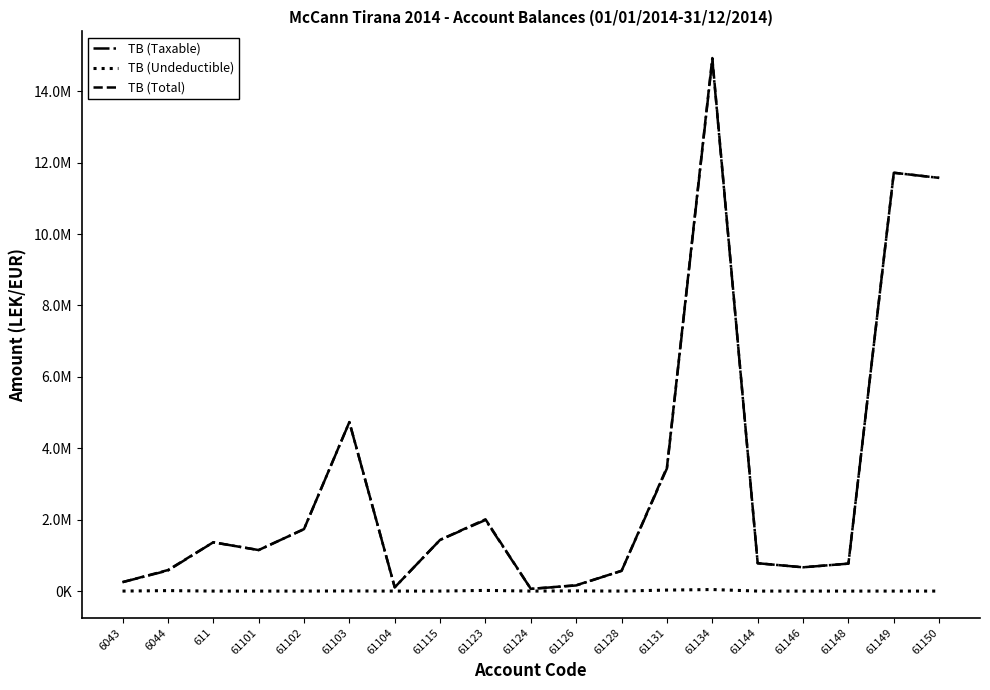

Which category has the highest value in the TB (Taxable) series?

61134